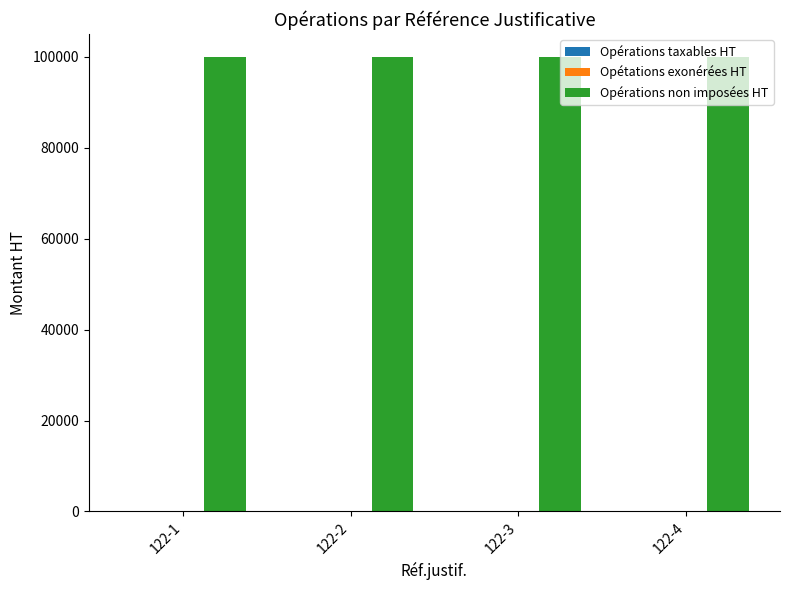

Which series has the largest total across all categories?

Opérations non imposées HT